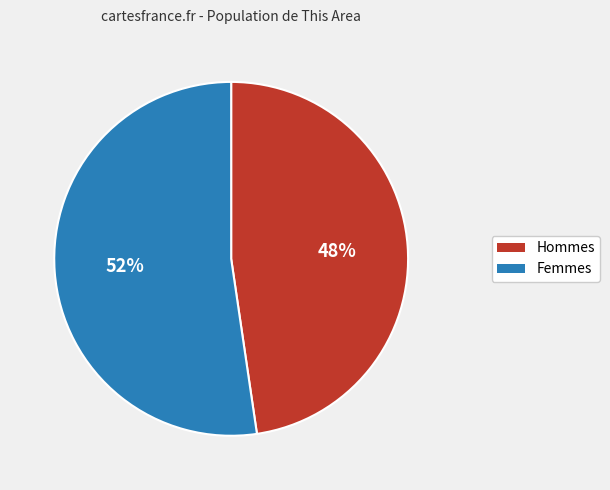

Is there any slice that represents more than half of the pie?

Yes